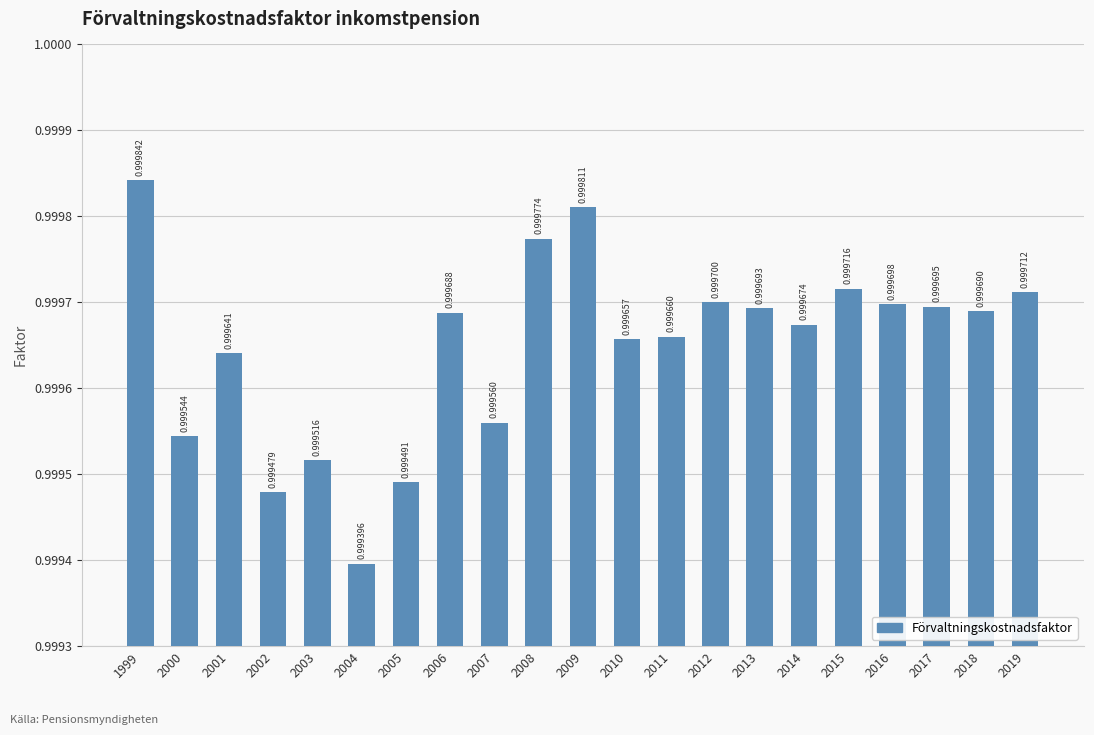

What is the minimum value shown in the chart?

1.0